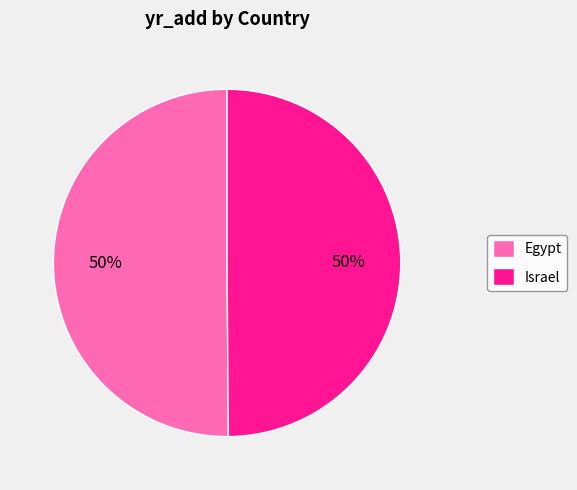

What is the ratio of the value at Egypt to the value at Israel?

1.0